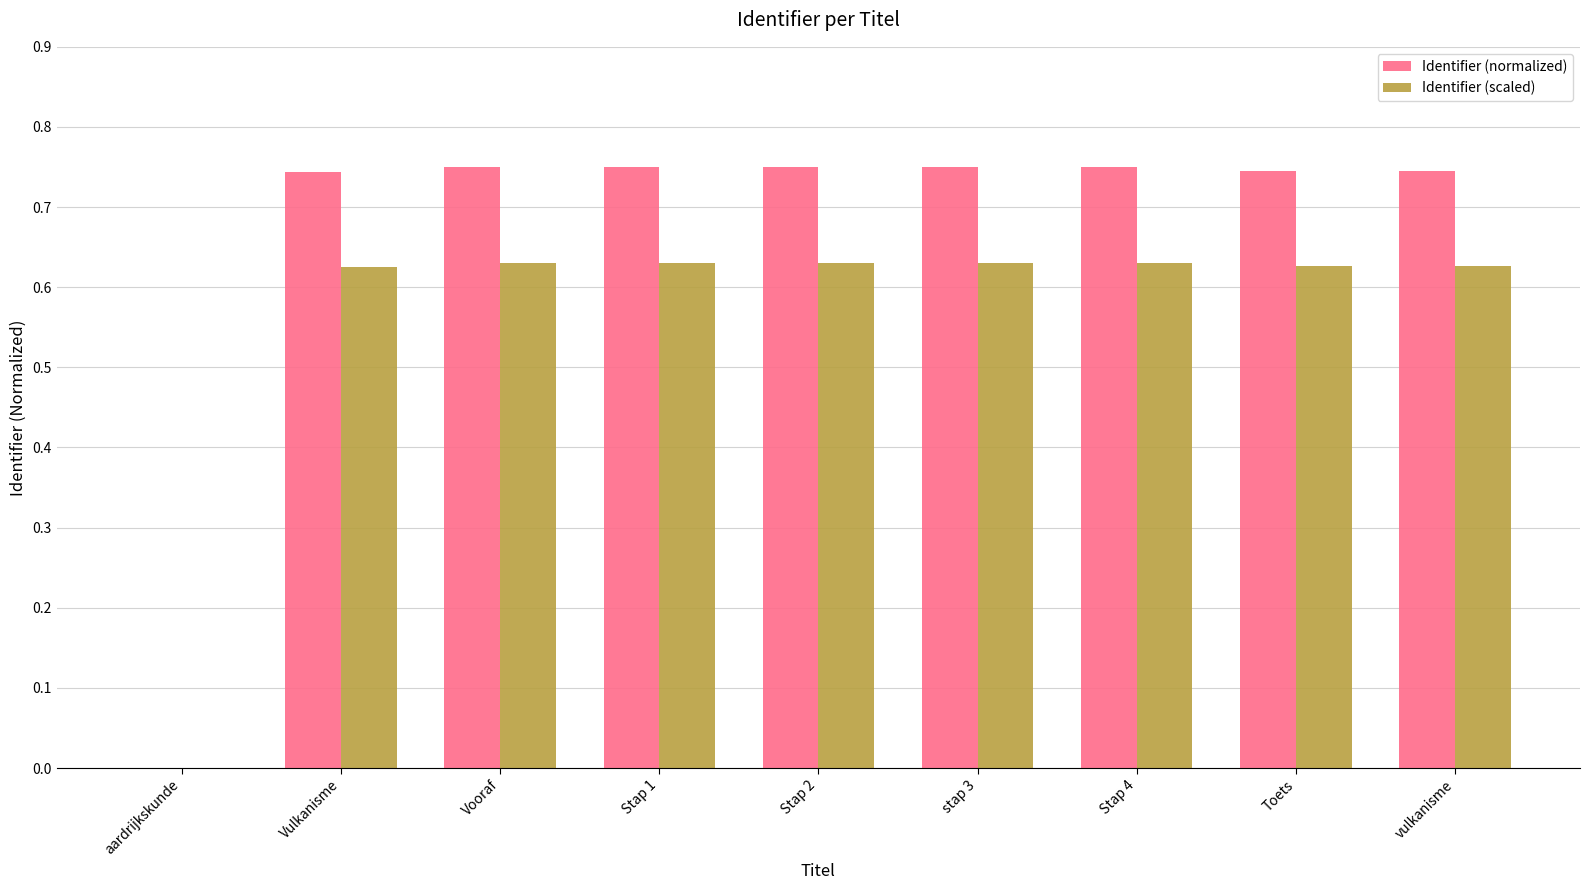

The value of Identifier (scaled) at Stap 2 is 0.9. True or false?

False